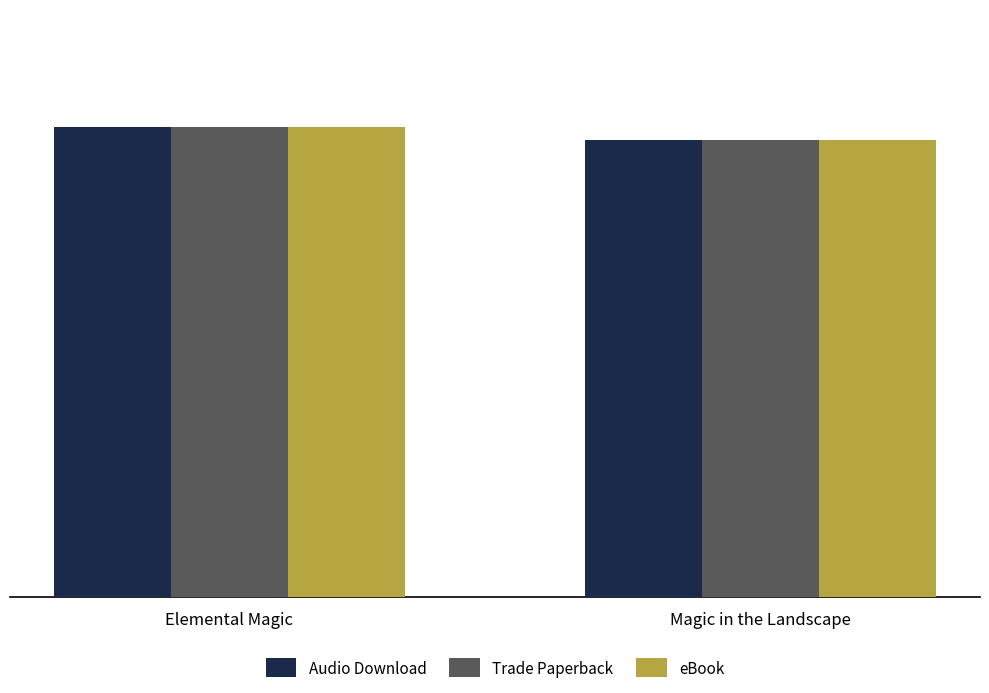

What are all the series names shown in the legend?

Audio Download, Trade Paperback, eBook